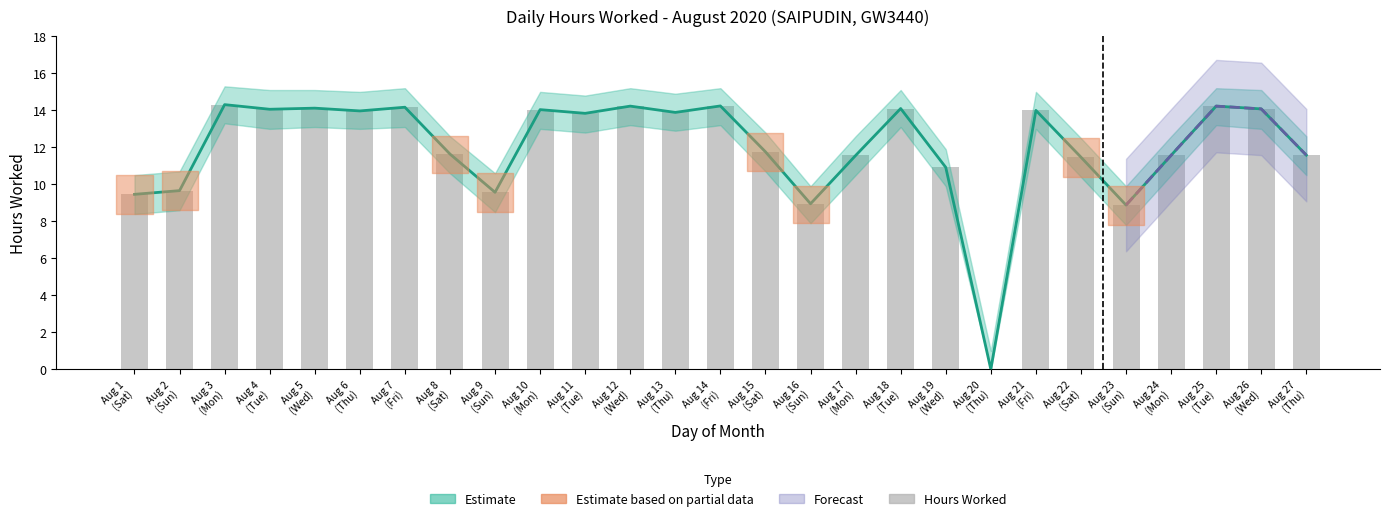

What is the greatest value displayed?

14.3